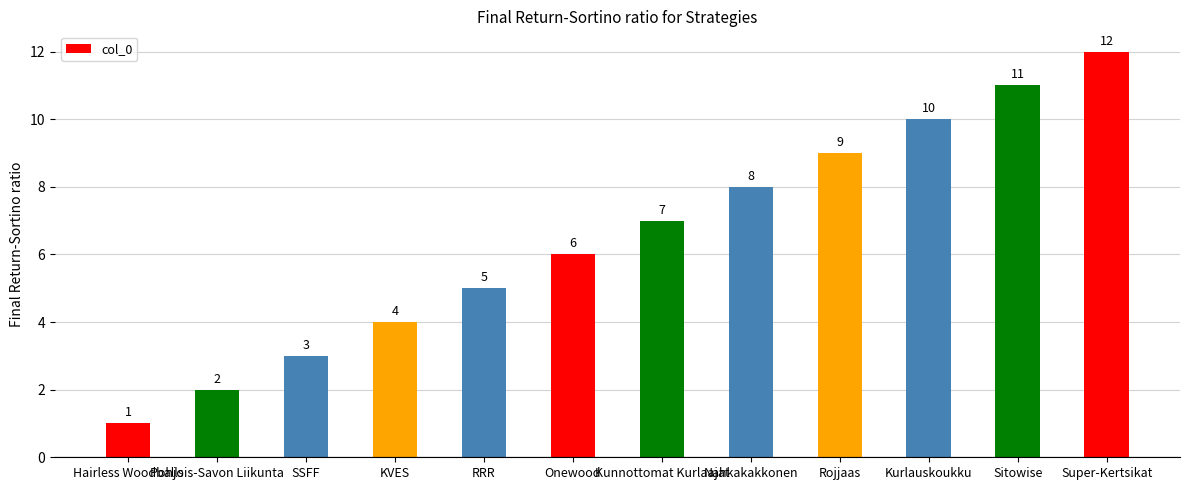

Where is the data nearest to the value 6?

Onewood